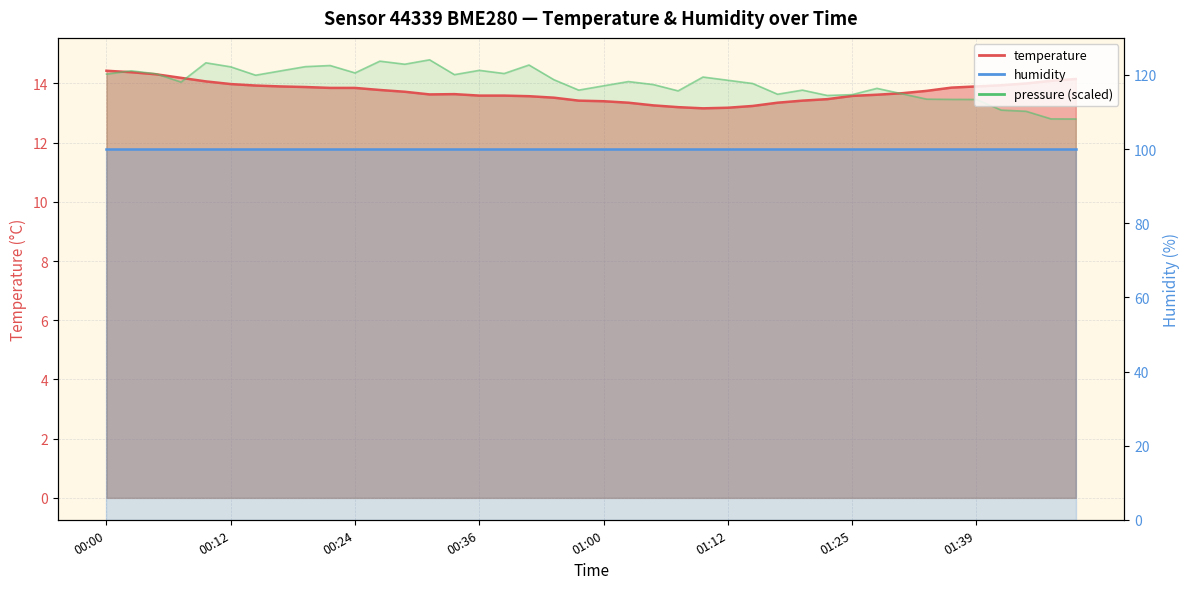

Is it true that the value at 00:41 is 22.7?

False